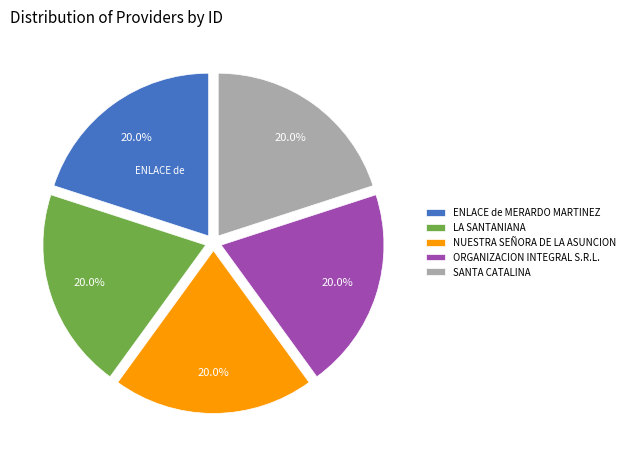

What percentage do ENLACE de MERARDO MARTINEZ and LA SANTANIANA together represent?

40.0%